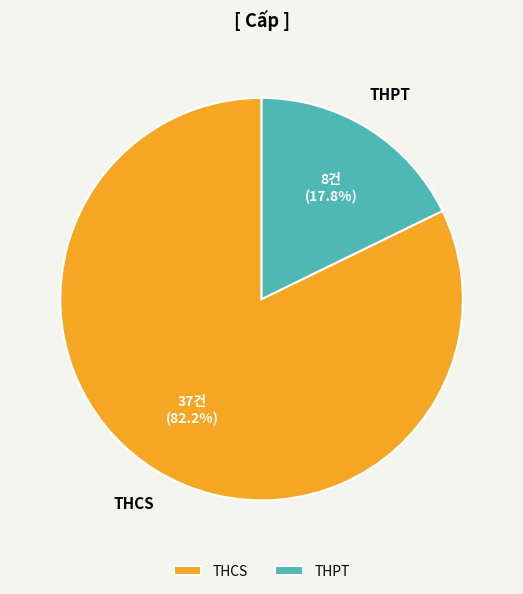

What is the ratio of the value at THPT to the value at THCS?

0.2